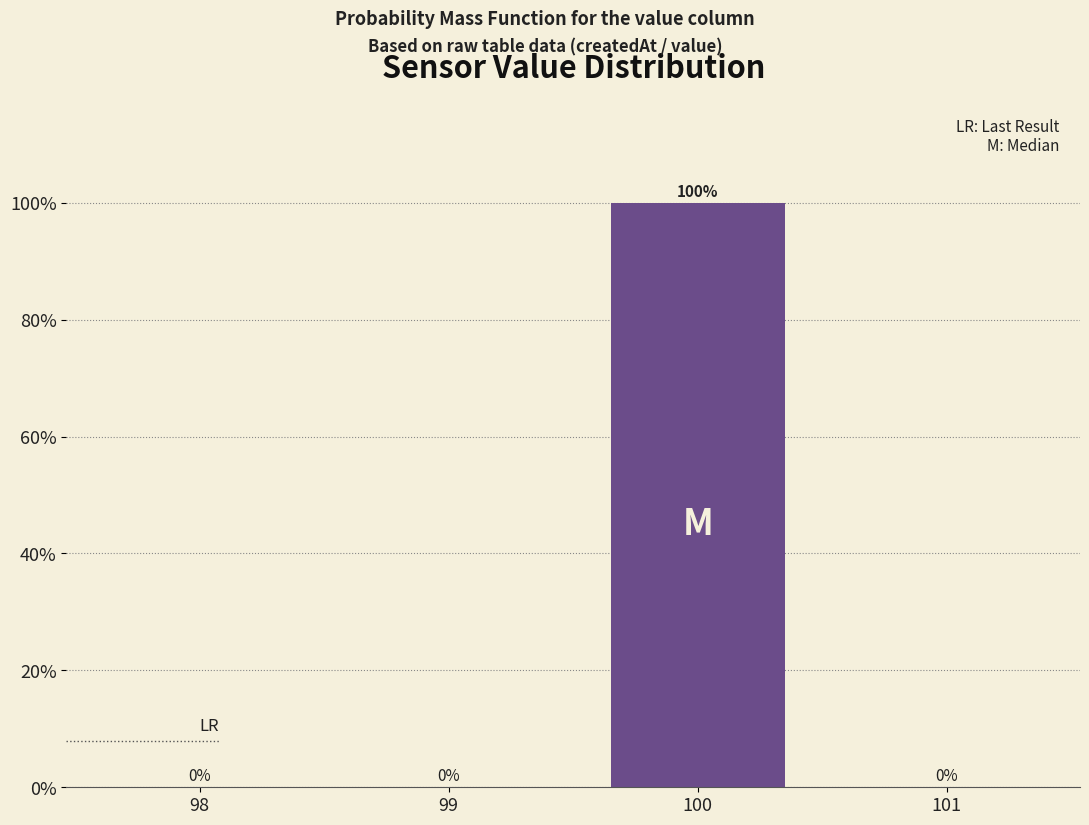

Reading right to left, what are all the values shown in this chart?

101=0	100=100	99=0	98=0